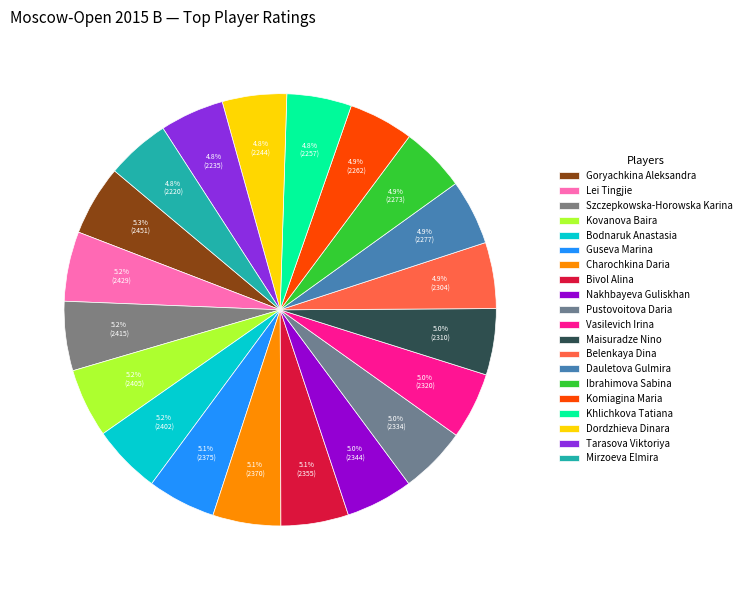

Count the number of slices in the pie.

20